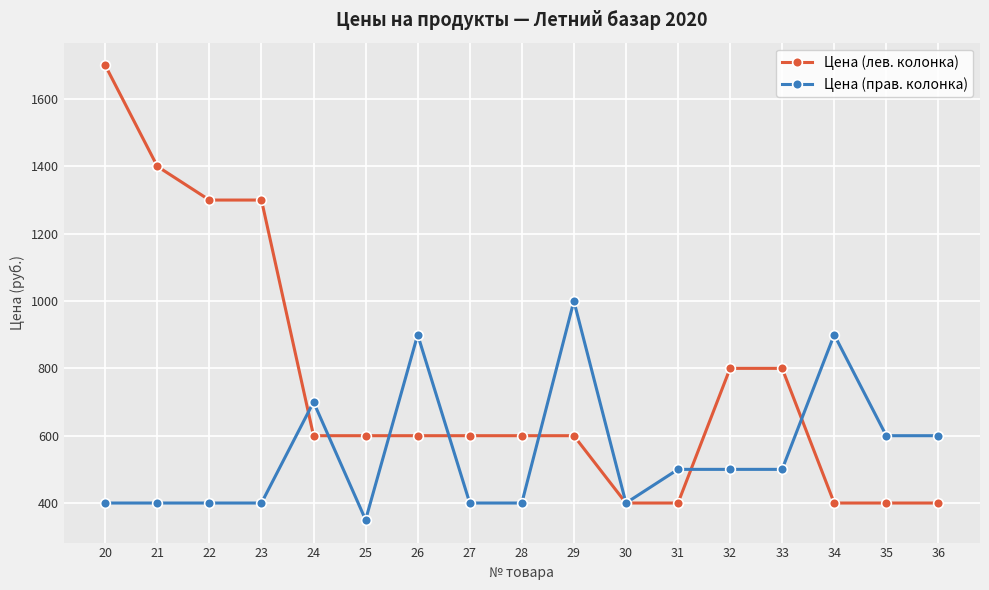

What is the difference between the maximum and minimum values in the Цена (прав. колонка) series?

650